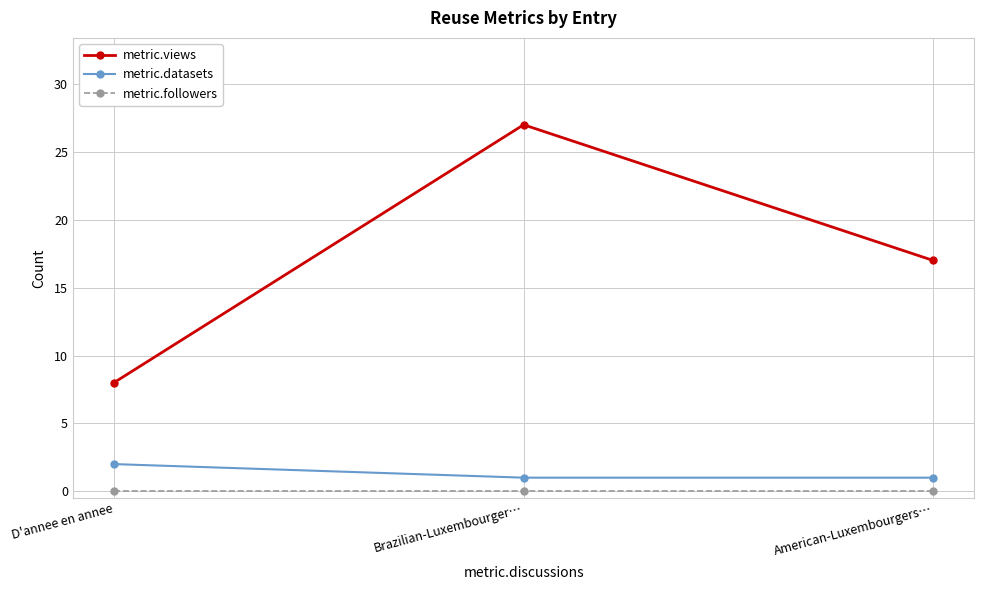

At which category is the sum across all series the highest?

Brazilian-Luxembourger…